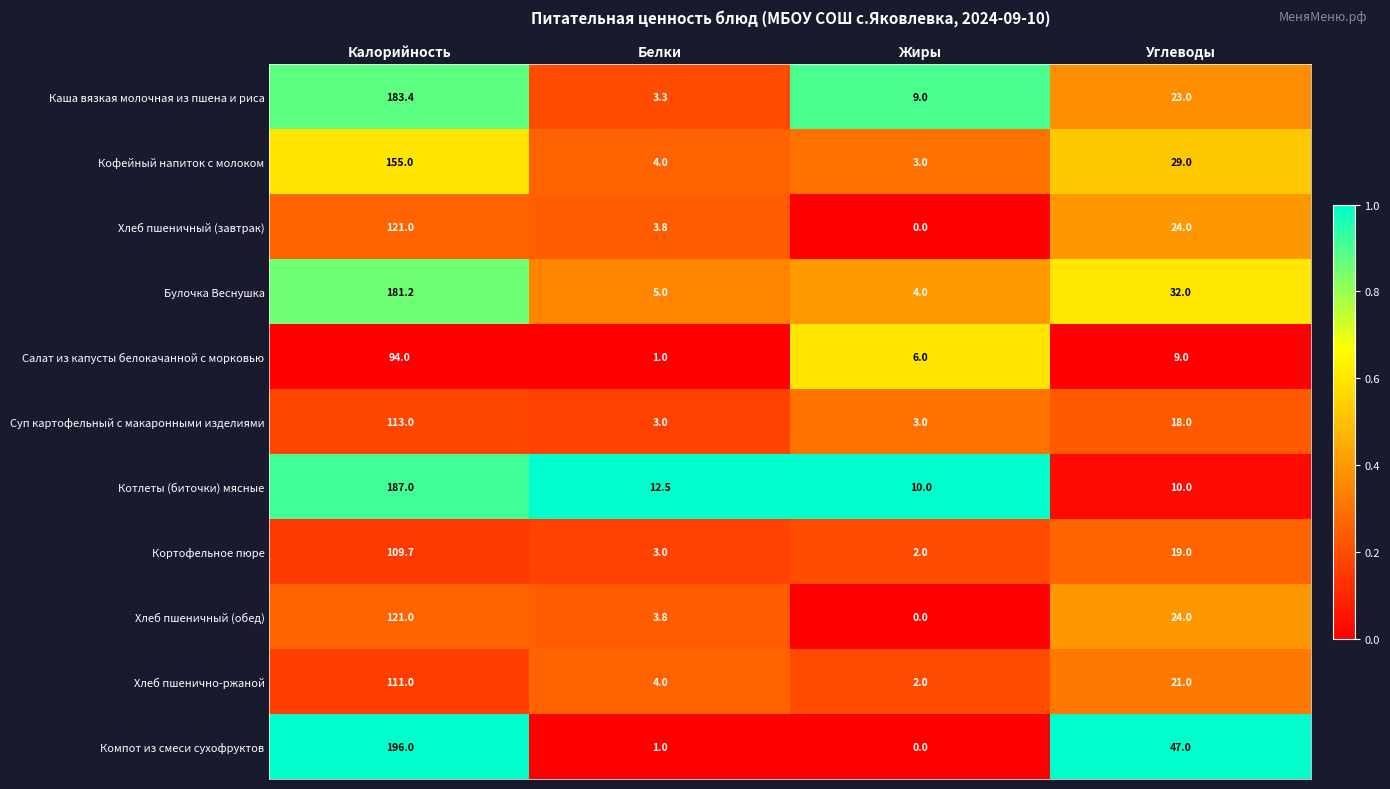

What is the difference between the highest and lowest values at Калорийность?

102.0